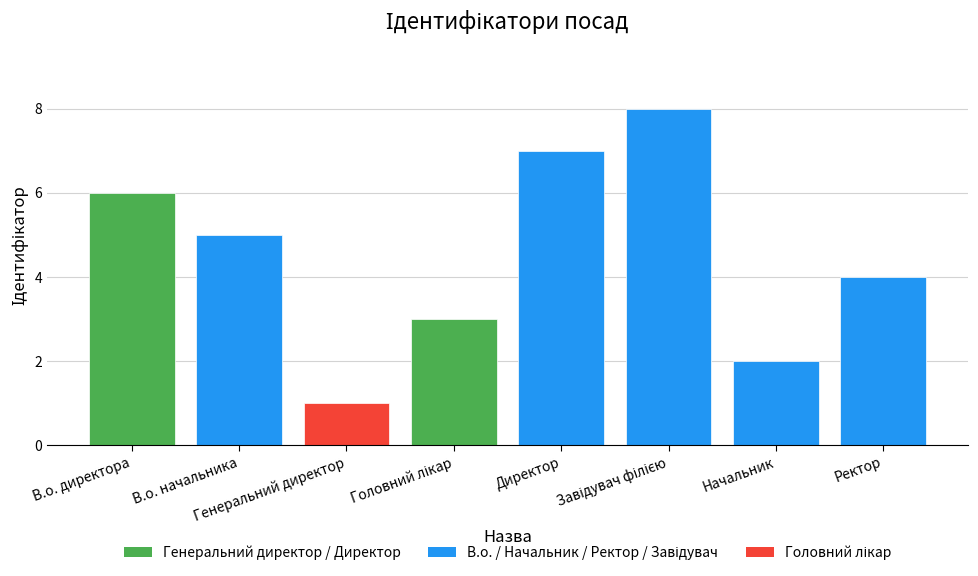

What is the maximum value shown in the chart?

8